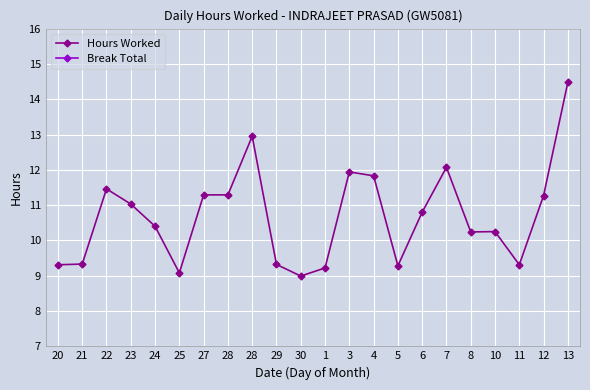

What is the sum of the Hours Worked values at 20 and 7?

21.4